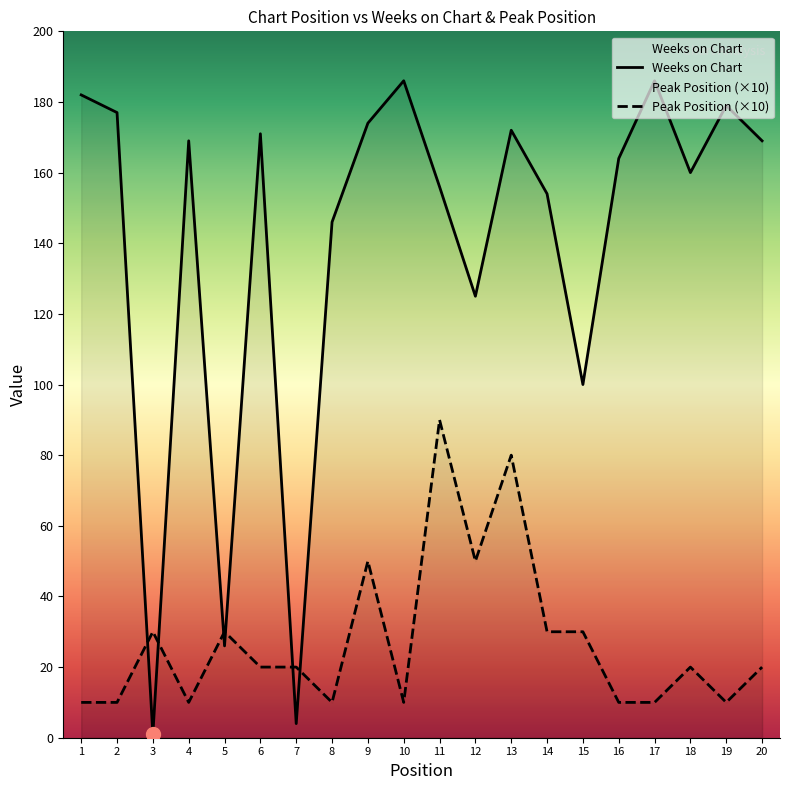

Reading right to left, what are all the values shown in this chart?

Weeks on Chart: 20=169	19=179	18=160	17=186	16=164	15=100	14=154	13=172	12=125	11=156	10=186	9=174	8=146	7=4	6=171	5=26	4=169	3=1	2=177	1=182
Peak Position (×10): 20=20	19=10	18=20	17=10	16=10	15=30	14=30	13=80	12=50	11=90	10=10	9=50	8=10	7=20	6=20	5=30	4=10	3=30	2=10	1=10